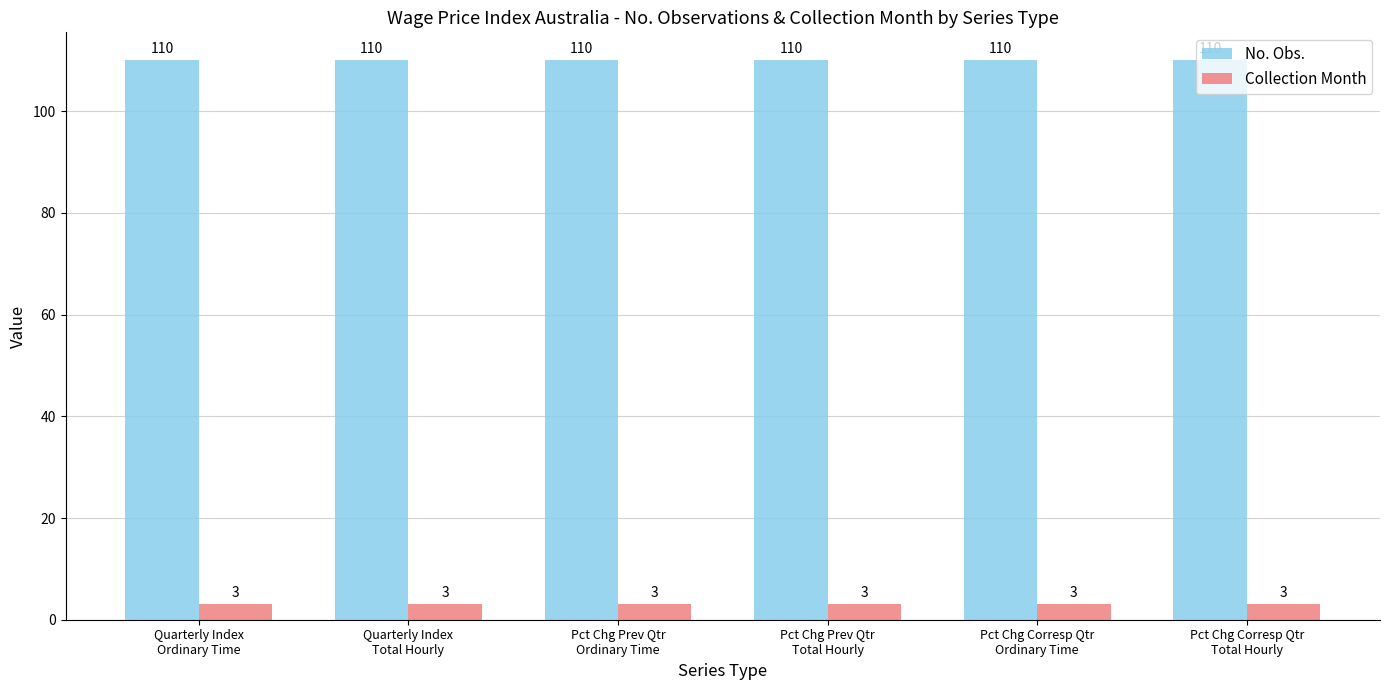

Reading left to right, transcribe all the data shown in this chart.

No. Obs.: Quarterly Index
Ordinary Time=110	Quarterly Index
Total Hourly=110	Pct Chg Prev Qtr
Ordinary Time=110	Pct Chg Prev Qtr
Total Hourly=110	Pct Chg Corresp Qtr
Ordinary Time=110	Pct Chg Corresp Qtr
Total Hourly=110
Collection Month: Quarterly Index
Ordinary Time=3	Quarterly Index
Total Hourly=3	Pct Chg Prev Qtr
Ordinary Time=3	Pct Chg Prev Qtr
Total Hourly=3	Pct Chg Corresp Qtr
Ordinary Time=3	Pct Chg Corresp Qtr
Total Hourly=3